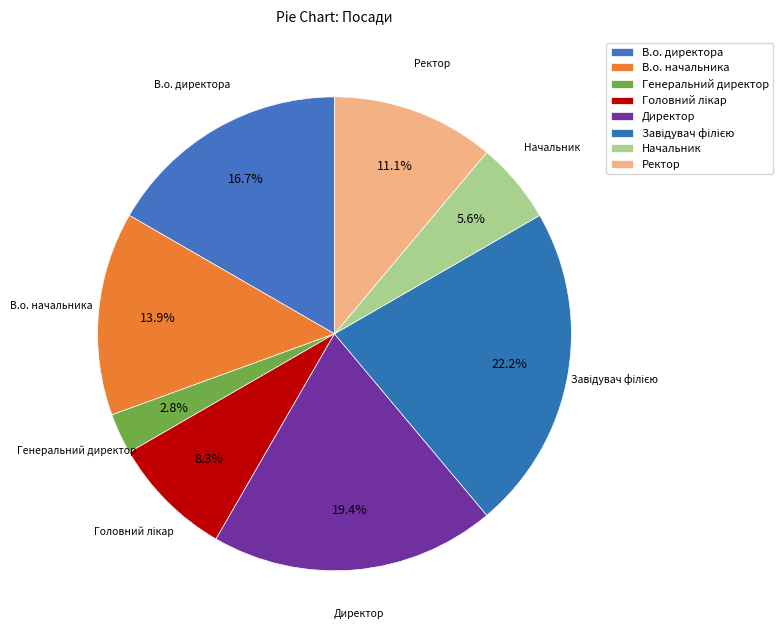

Count the number of slices in the pie.

8